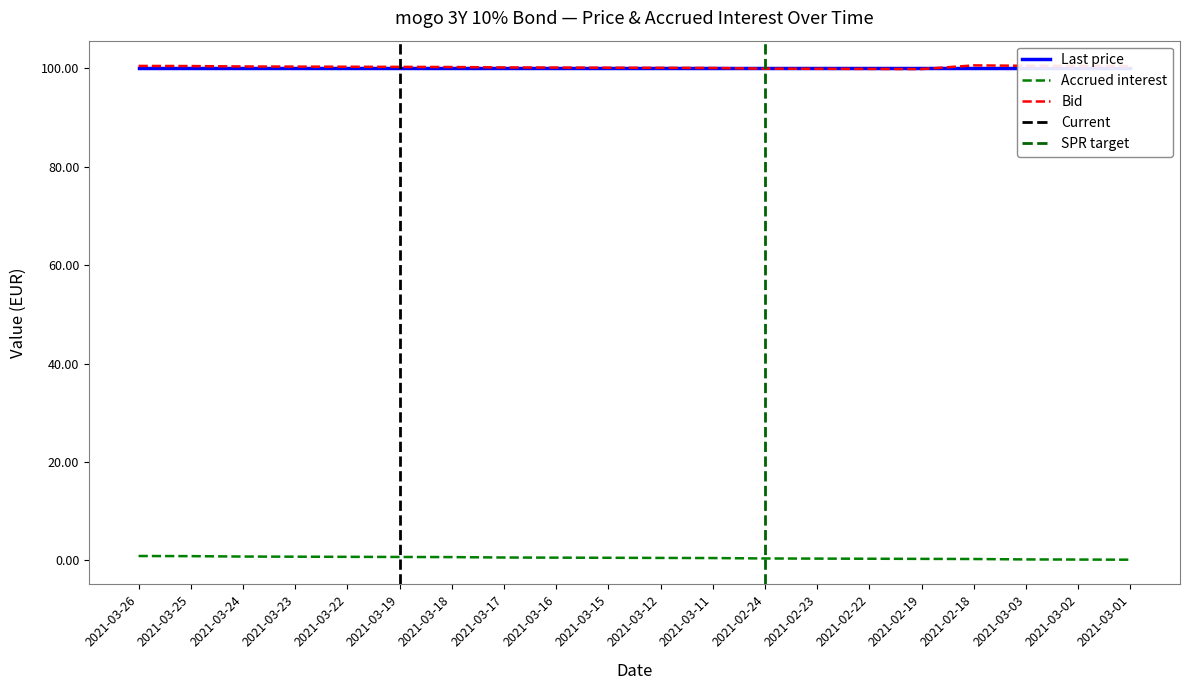

True or false: Bid has more than 2 points higher than both neighbors.

False